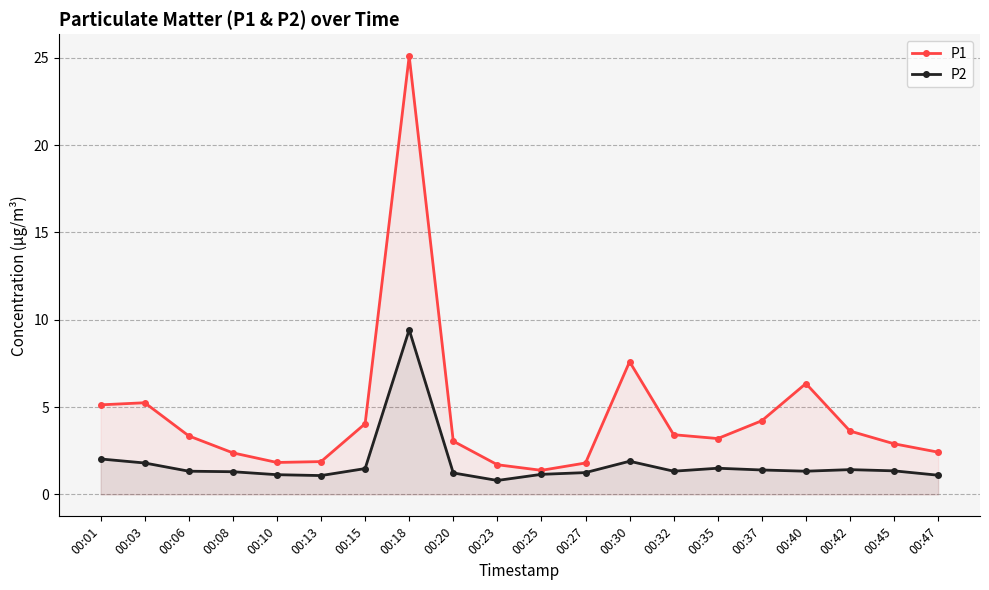

True or false: P1 and P2 intersect in this chart.

False